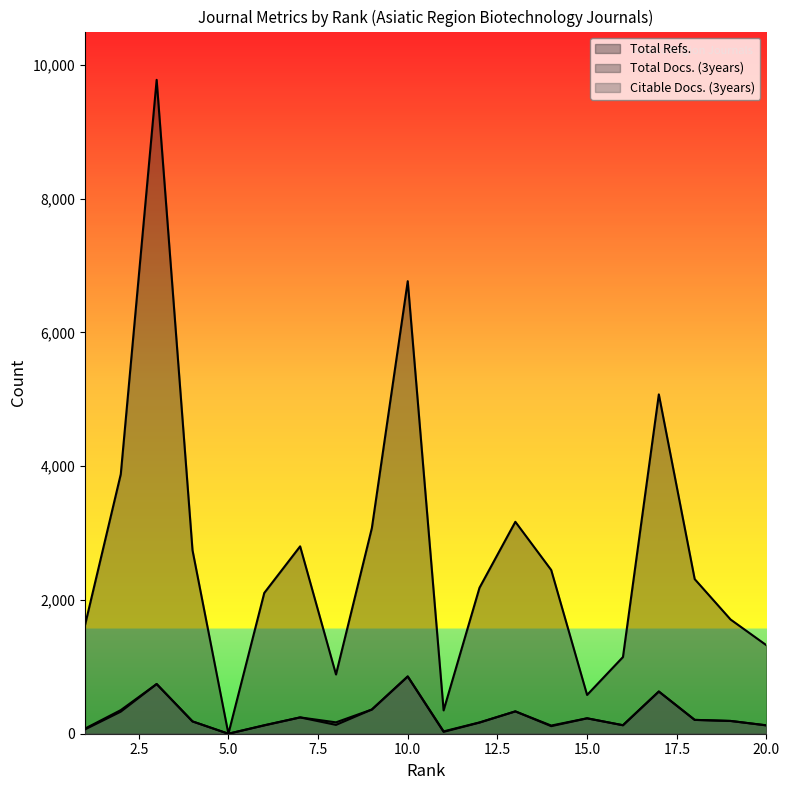

Reading left to right, list all the values displayed in this chart.

Total Refs.: 1618	3881	9778	2743	0	2105	2802	886	3076	6767	349	2182	3169	2448	580	1147	5074	2312	1708	1323
Total Docs. (3years): 76	353	743	184	0	127	244	170	362	858	35	169	334	122	231	127	631	207	191	126
Citable Docs. (3years): 64	330	743	184	0	124	244	132	362	854	28	166	334	113	230	127	631	207	191	124